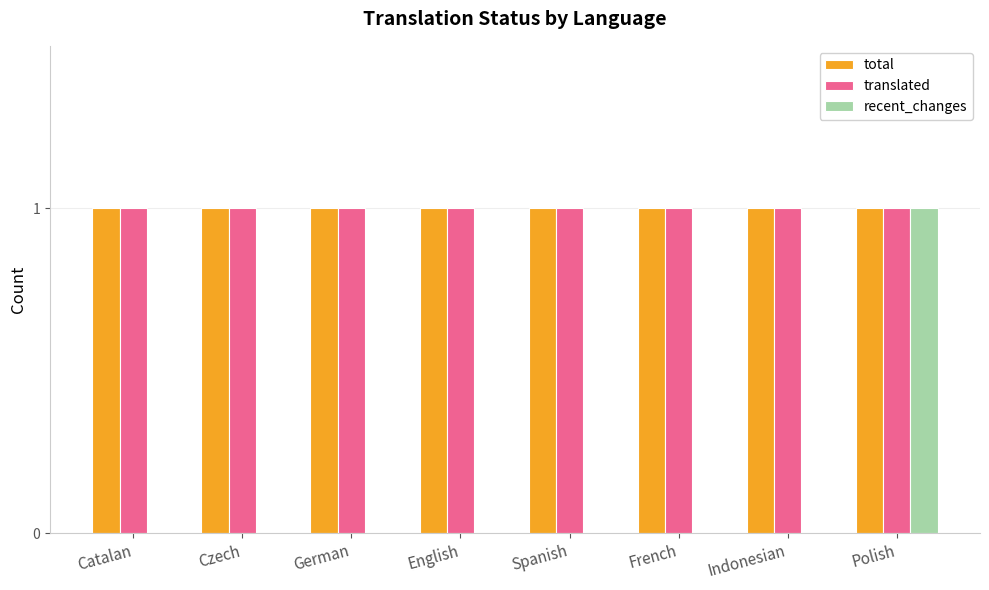

The value of total at English is 1. True or false?

True